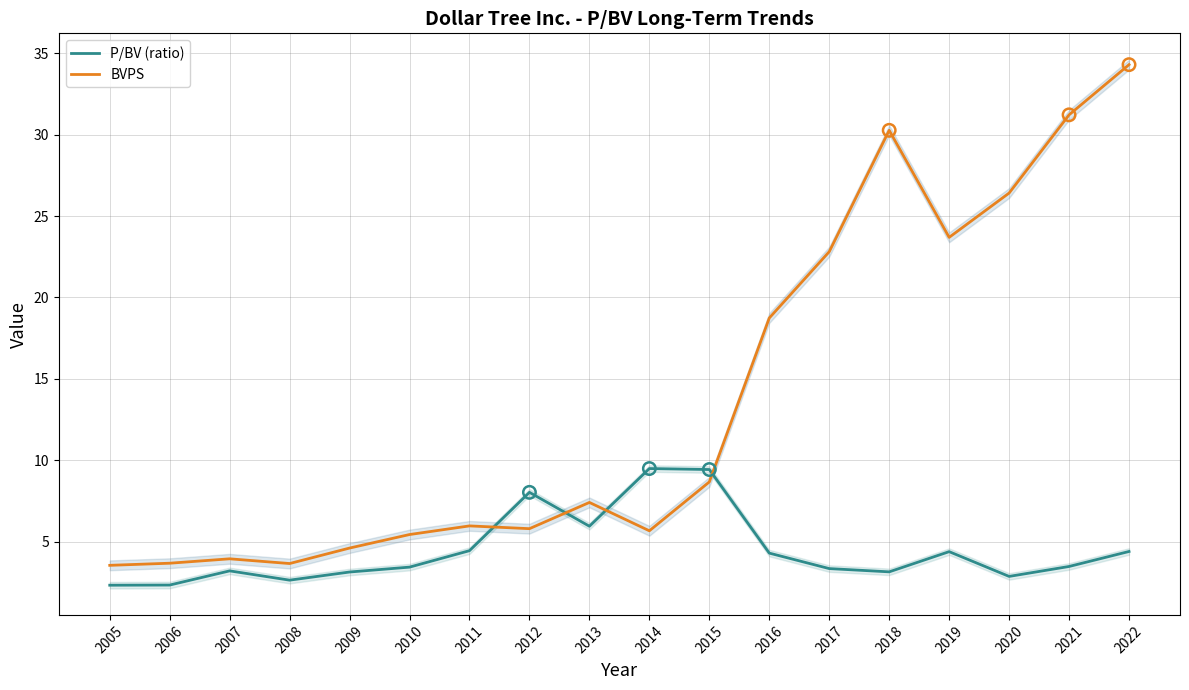

Is the value of P/BV (ratio) at 2022 greater than the value of BVPS at 2007?

Yes